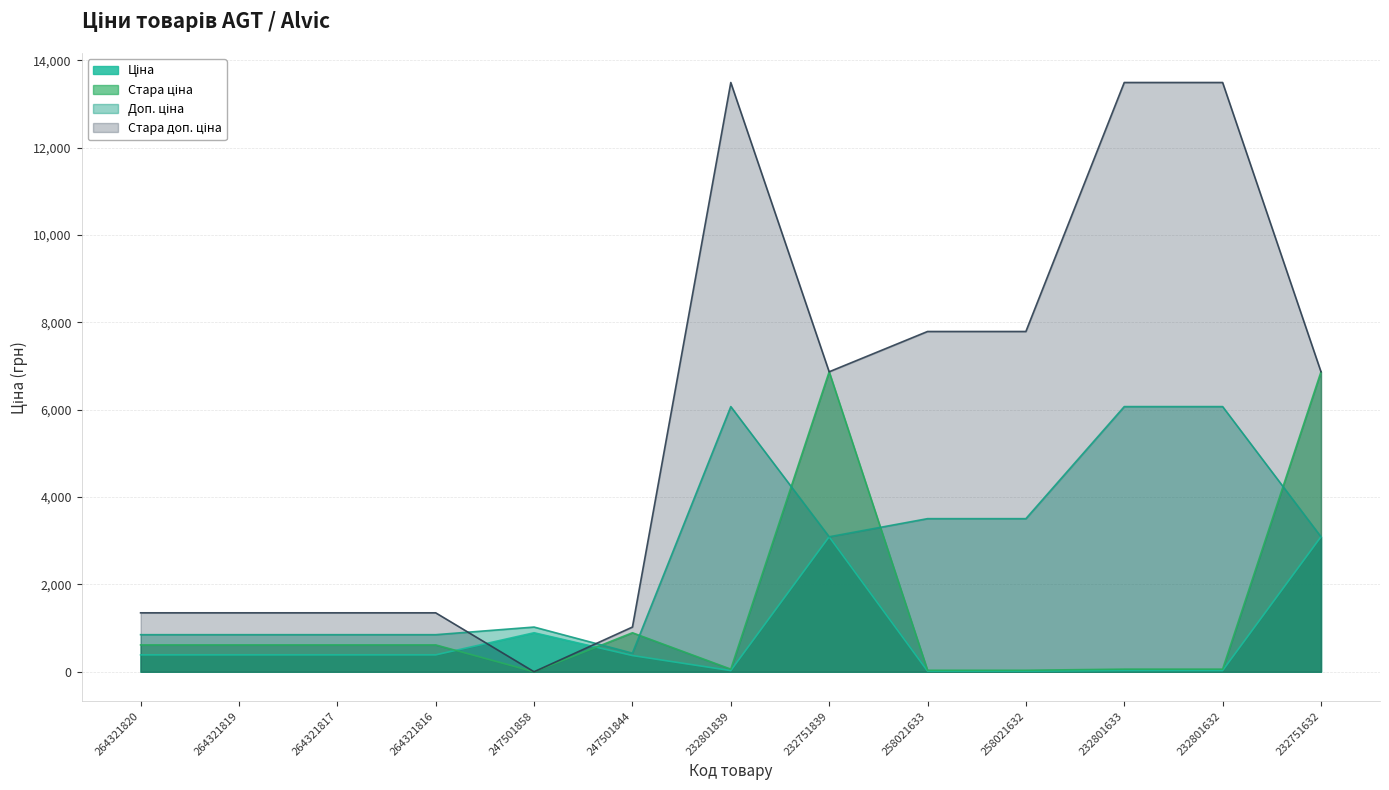

What is the value of the Стара доп. ціна point at the 9th from the left?

7791.8